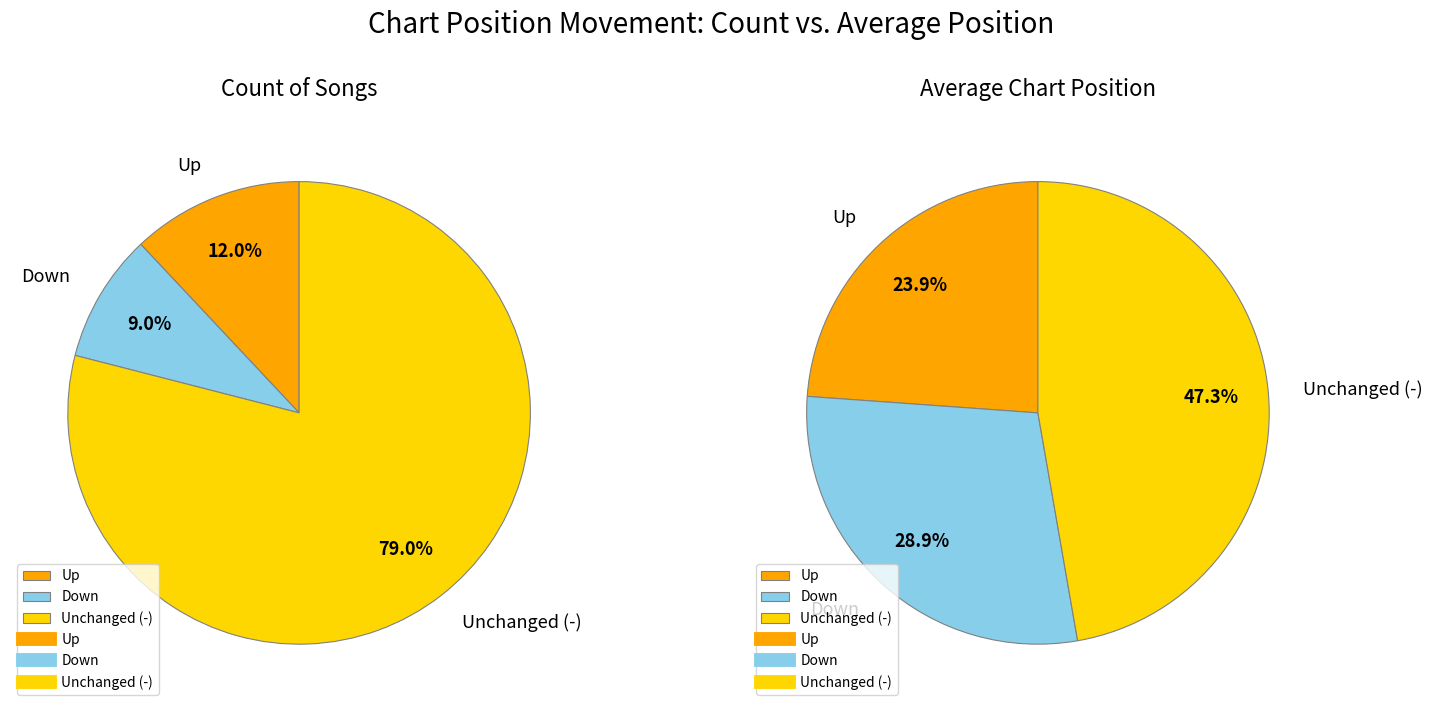

What is the smallest slice in the pie chart?

down